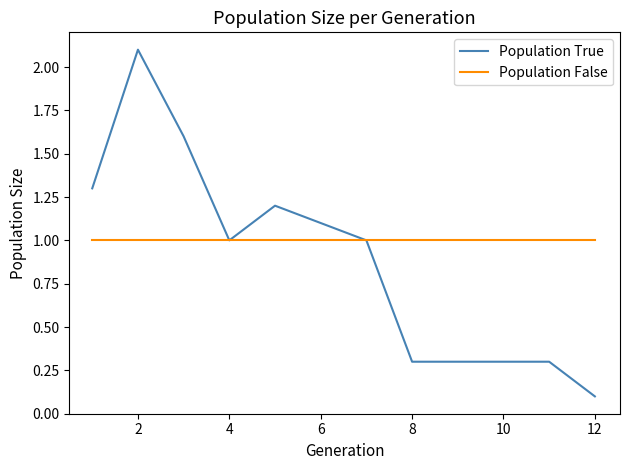

What is the greatest value displayed?

2.1